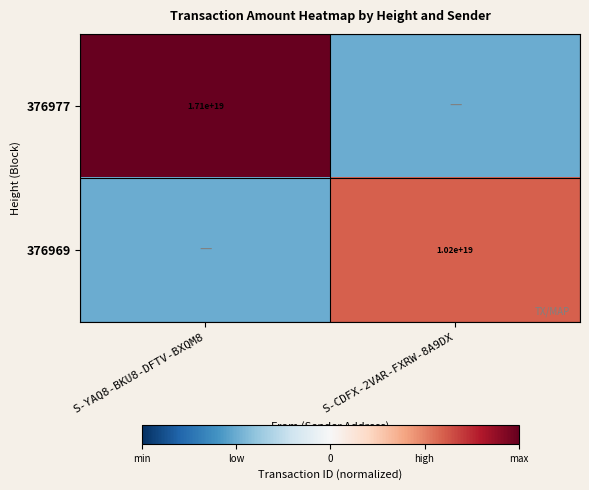

At which category is the sum across all series the highest?

S-YAQ8-BKU8-DFTV-BXQM8